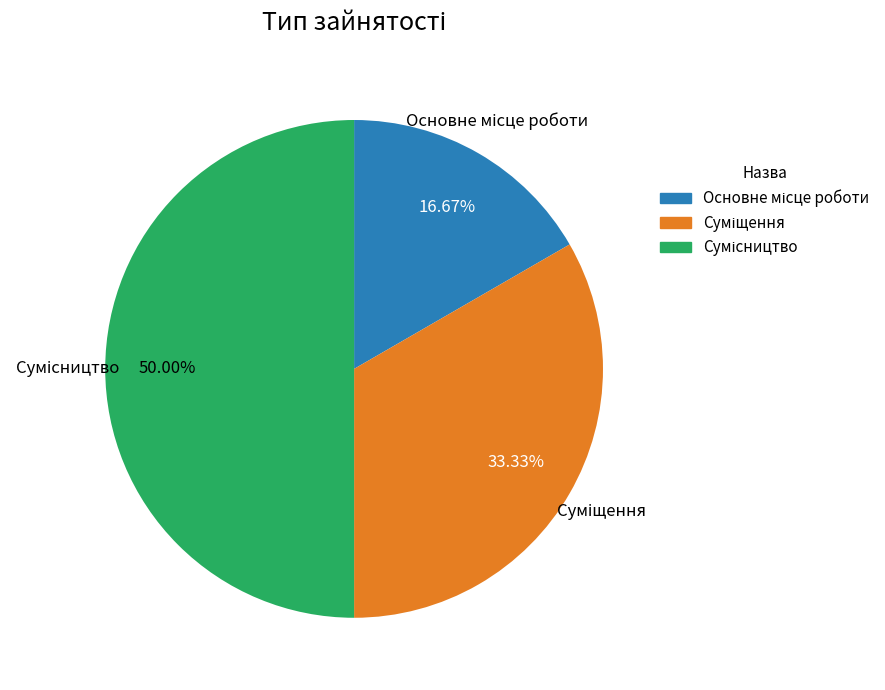

True or false: Основне місце роботи accounts for 4% of the total.

False